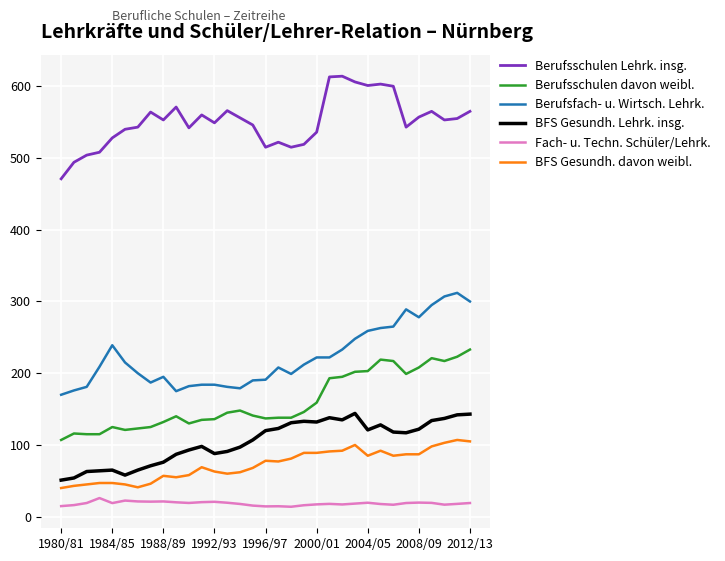

What is the difference between the maximum and minimum values in the BFS Gesundh. davon weibl. series?

67.0